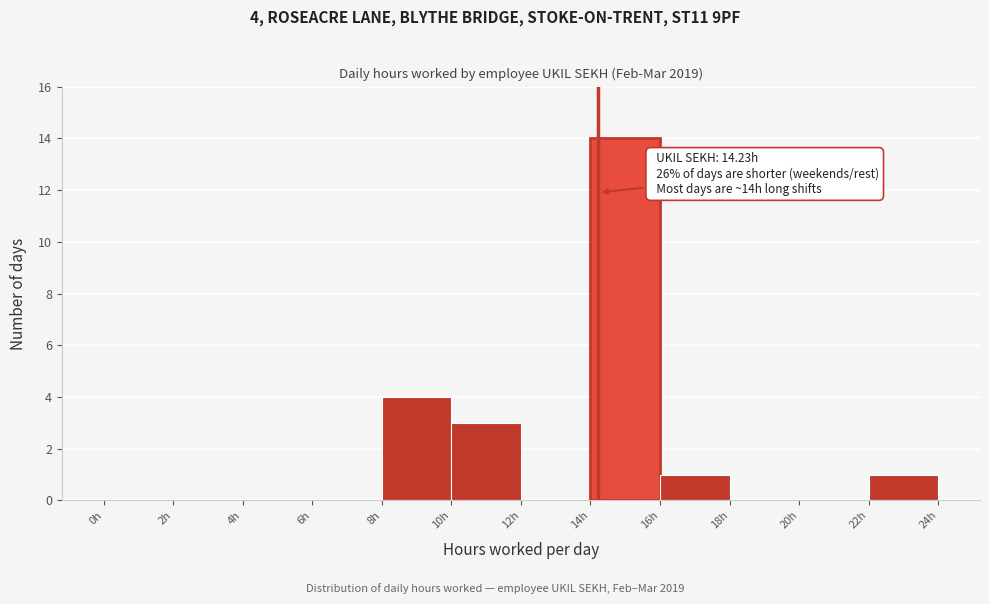

Which range on the x-axis has the tallest bar?

14 to 16